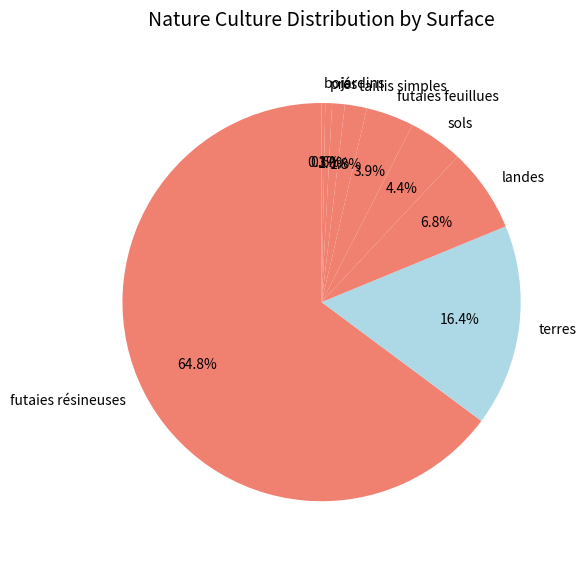

What is the largest slice in the pie chart?

futaies résineuses